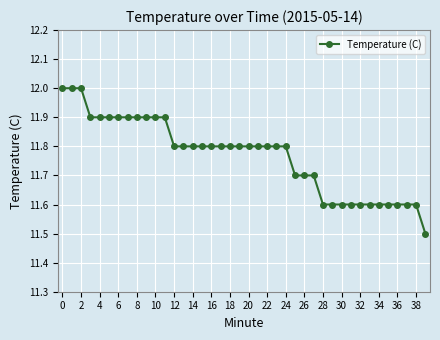

What is the greatest value displayed?

12.0